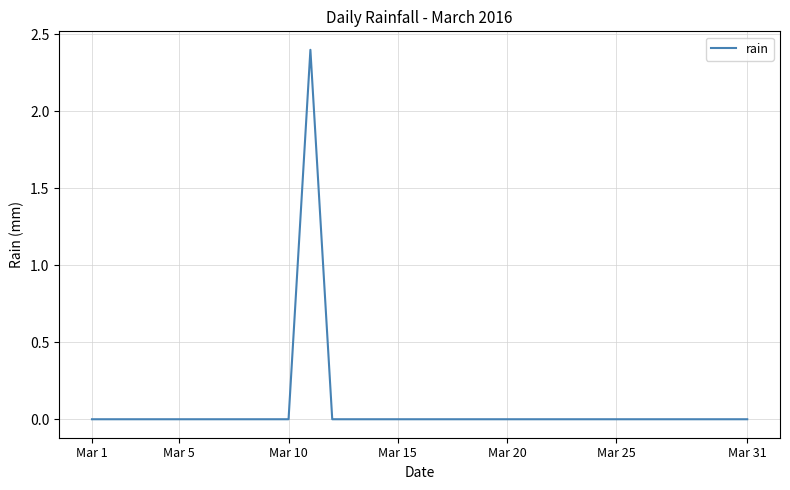

What is the greatest value displayed?

2.4